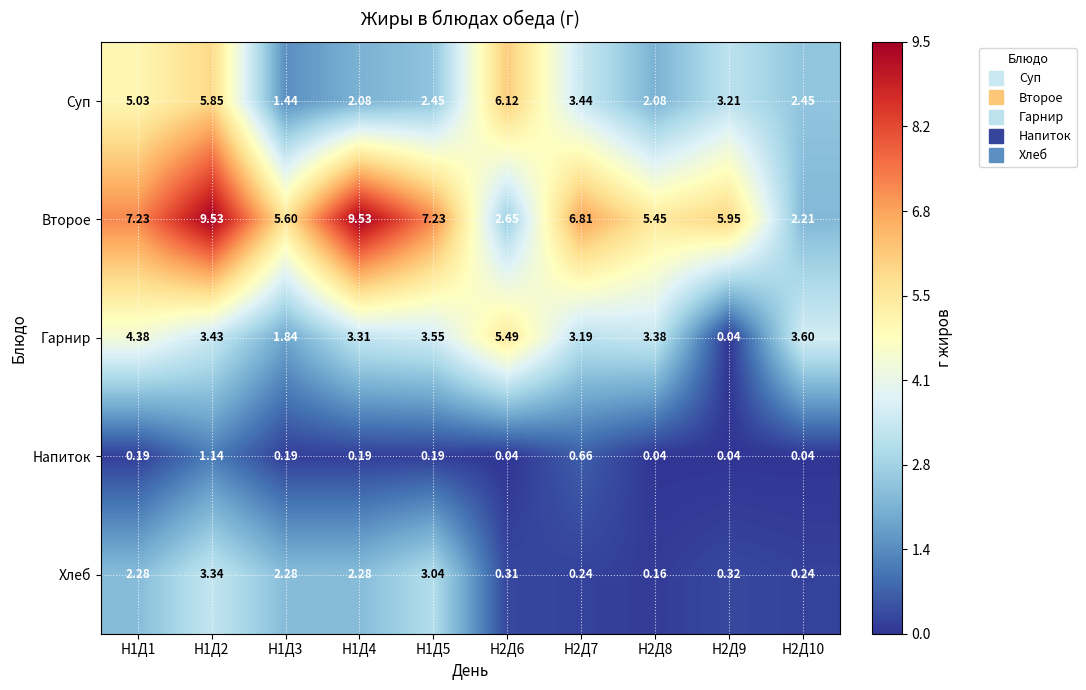

Is the value of Напиток at Н2Д9 greater than the value of Второе at Н2Д7?

No